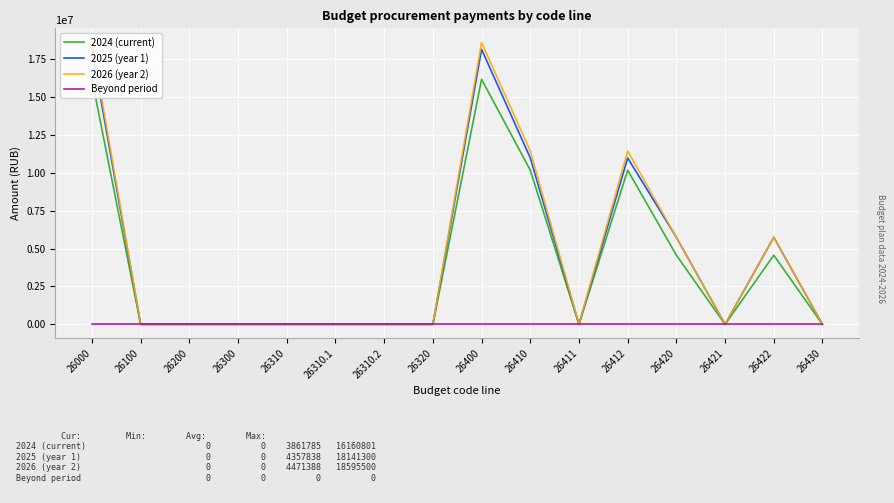

Which series changed the most between 26310 and 26412?

2026 (year 2)